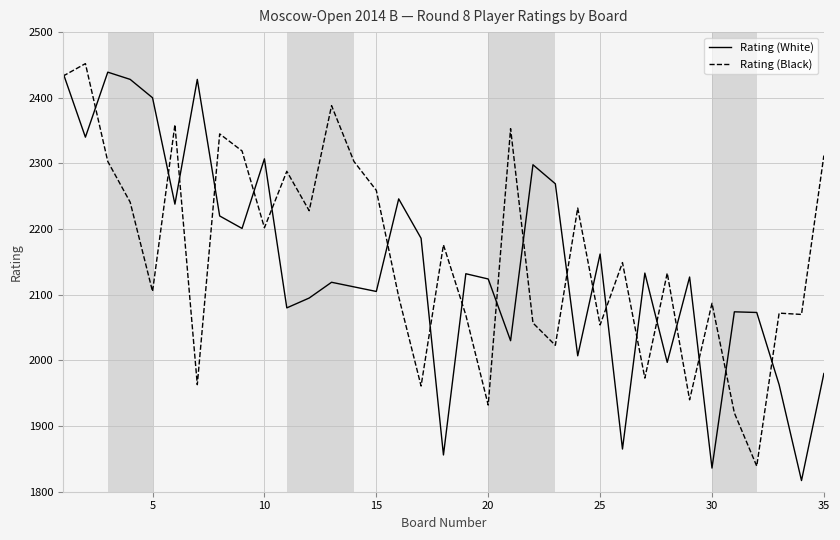

Which series ends up on top after the final intersection of Rating (Black) and Rating (White)?

Rating (Black)